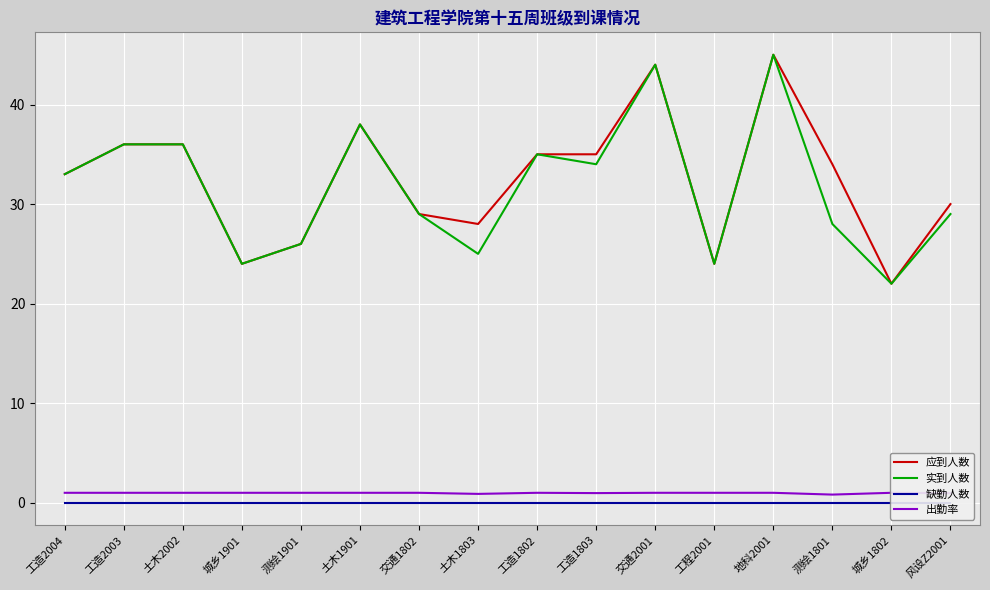

How many lines are shown in the chart?

4